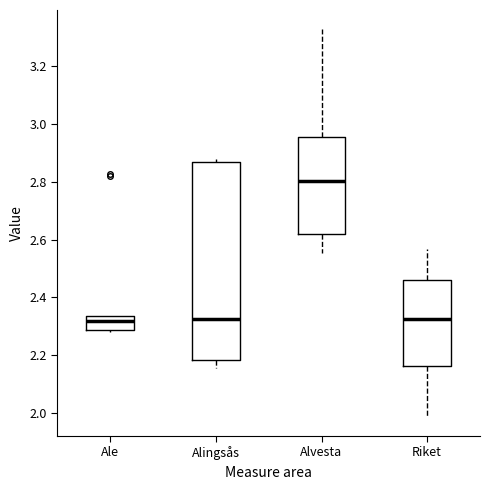

Where does the median line of the box for Alvesta sit on the y-axis? The values are not printed on the chart, so give them approximately, as read against the axis.

2.80